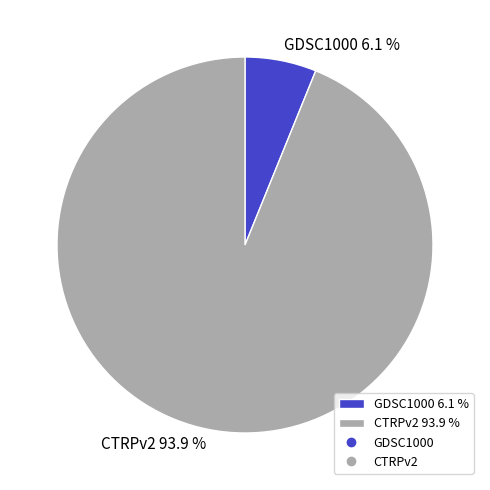

The GDSC1000 slice represents 1% of the pie. True or false?

False